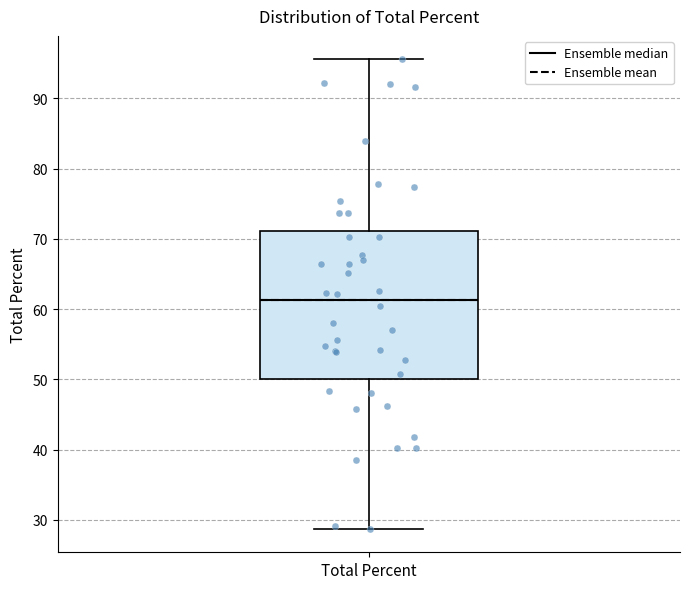

Read this box plot against the y-axis: the position of the median line, the range covered by the box, and the ends of both whiskers. The values are not printed on the chart, so give them approximately, as read against the axis.

median 61, box 50 to 71, whiskers 29 to 96